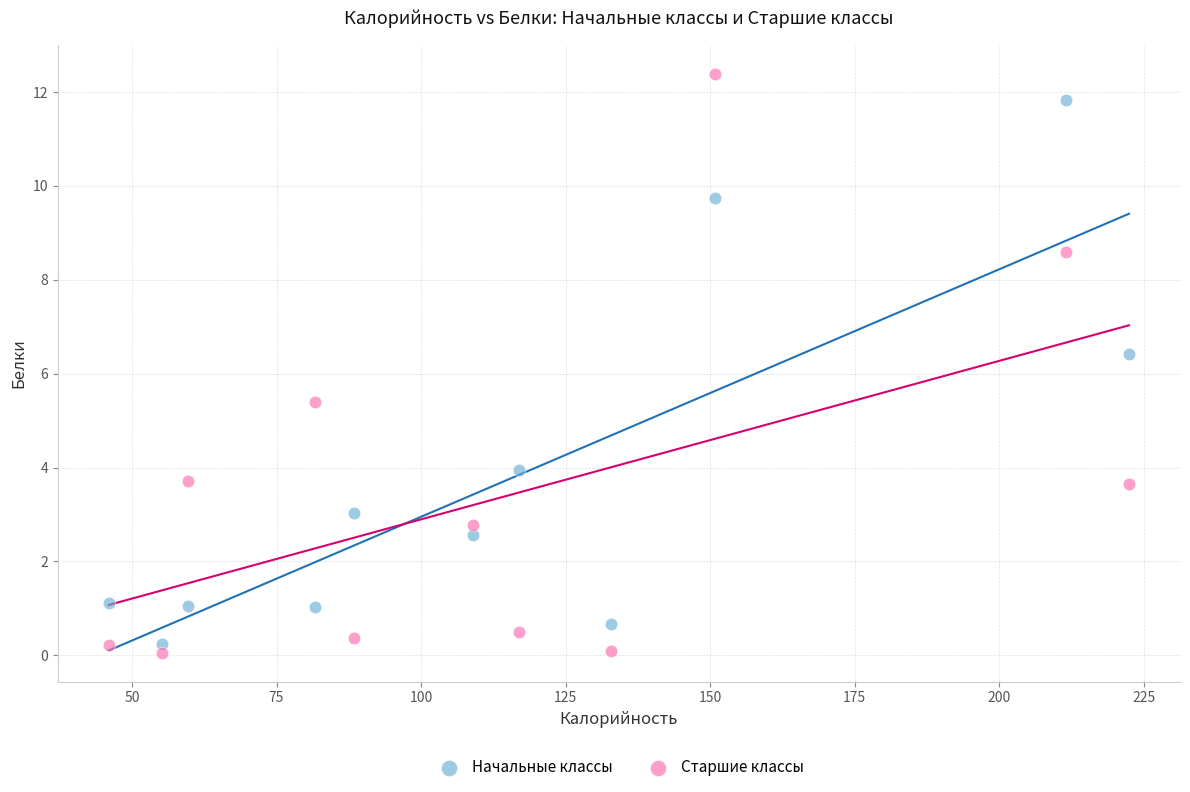

Across all data points, what is the range of Y values (max minus min)?

12.3